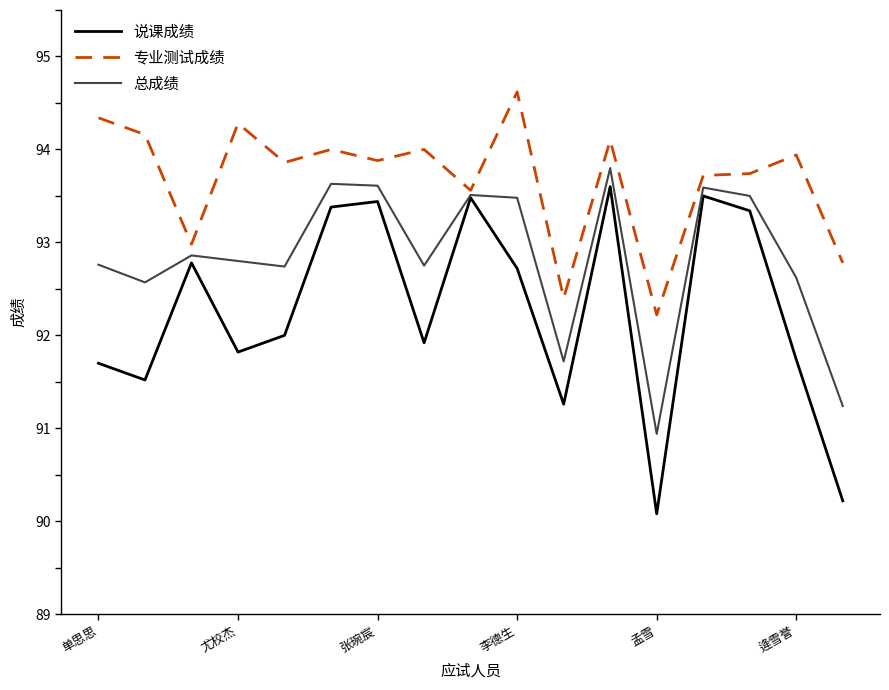

Which series has the widest spread of values?

说课成绩